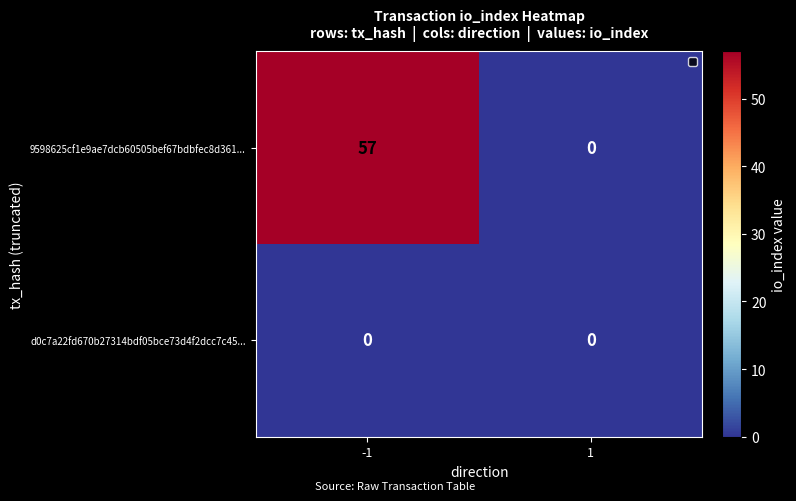

What is the maximum value for 9598625cf1e9ae7dcb60505bef67bdbfec8d361...?

57